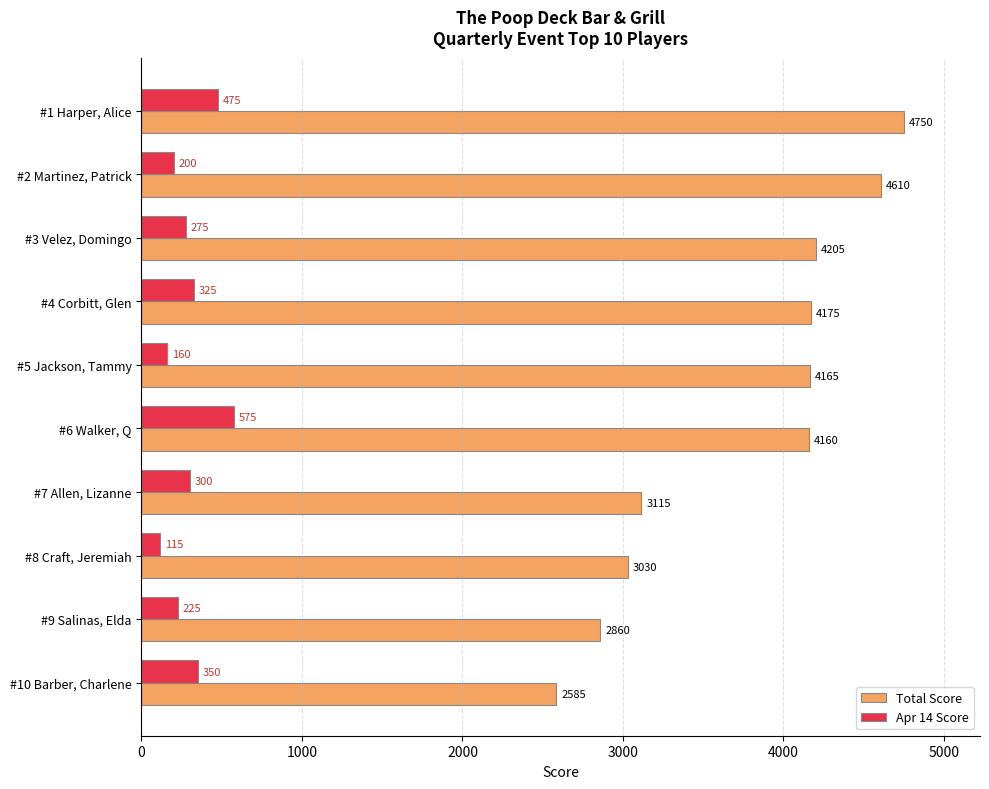

Between #1 Harper, Alice and #7 Allen, Lizanne, which series saw the biggest shift?

Total Score